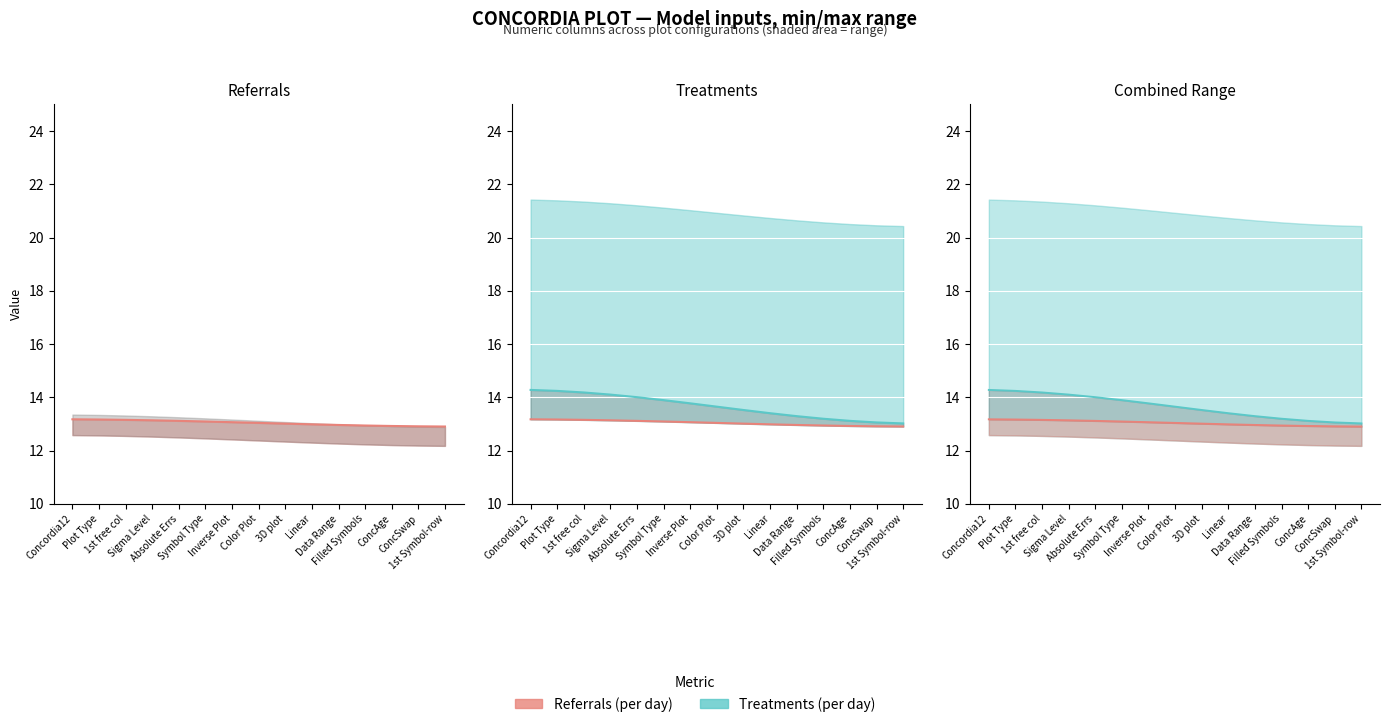

What is the change in value from Absolute Errs to Linear?

-0.1